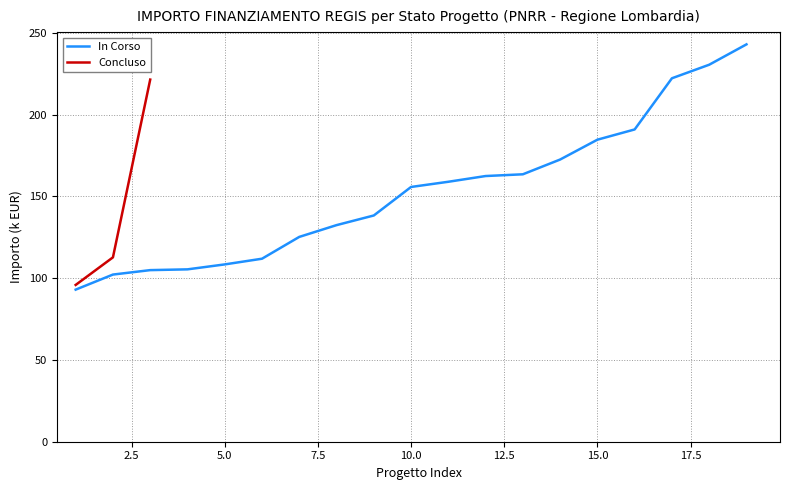

What is the maximum value for Concluso?

221.4